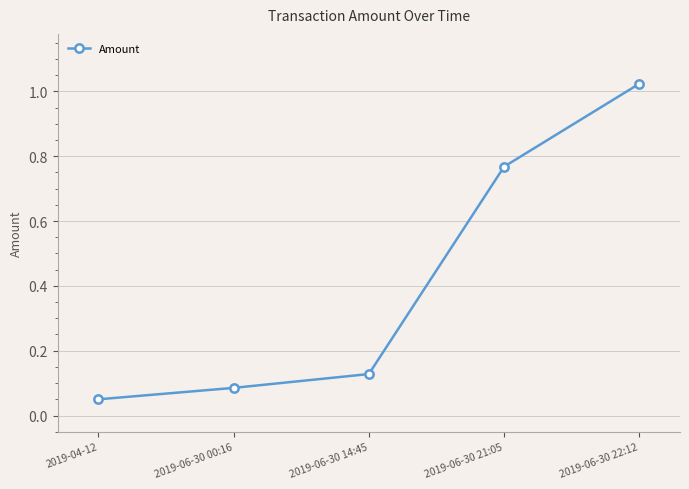

Which label corresponds to the smallest value in the chart?

2019-04-12